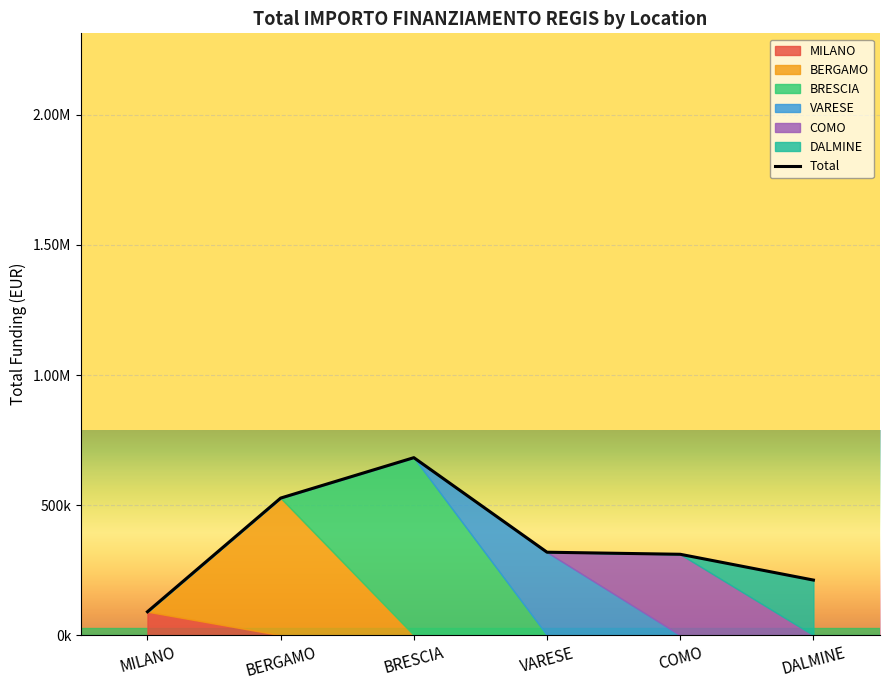

What is the label of the 6th point from the right?

MILANO